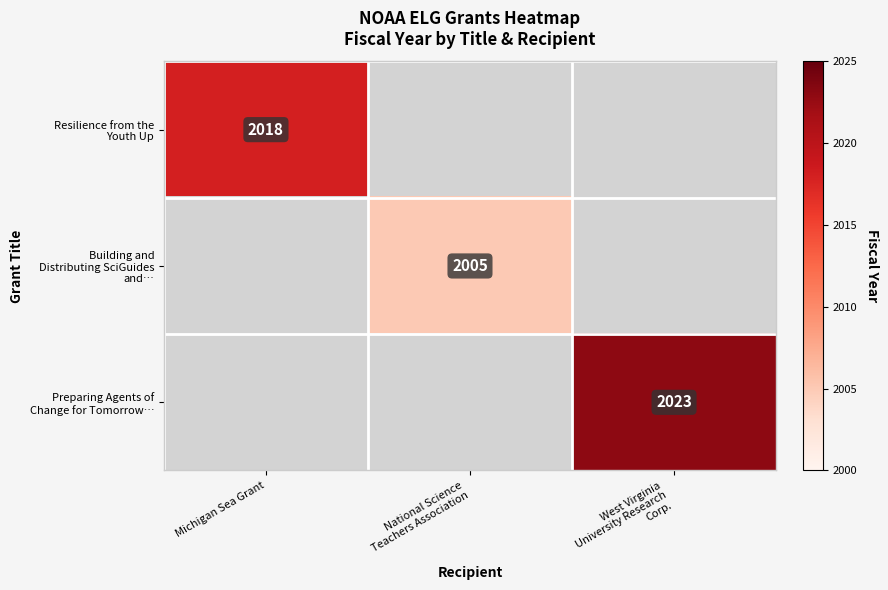

How many distinct data groups are displayed?

3